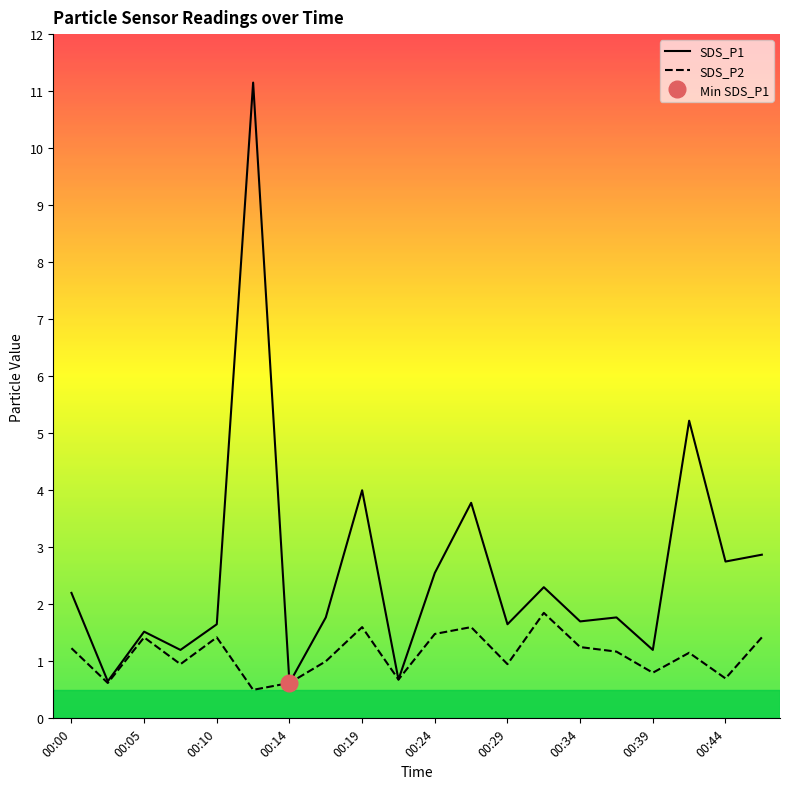

What is the highest value of the SDS_P1 series?

11.2